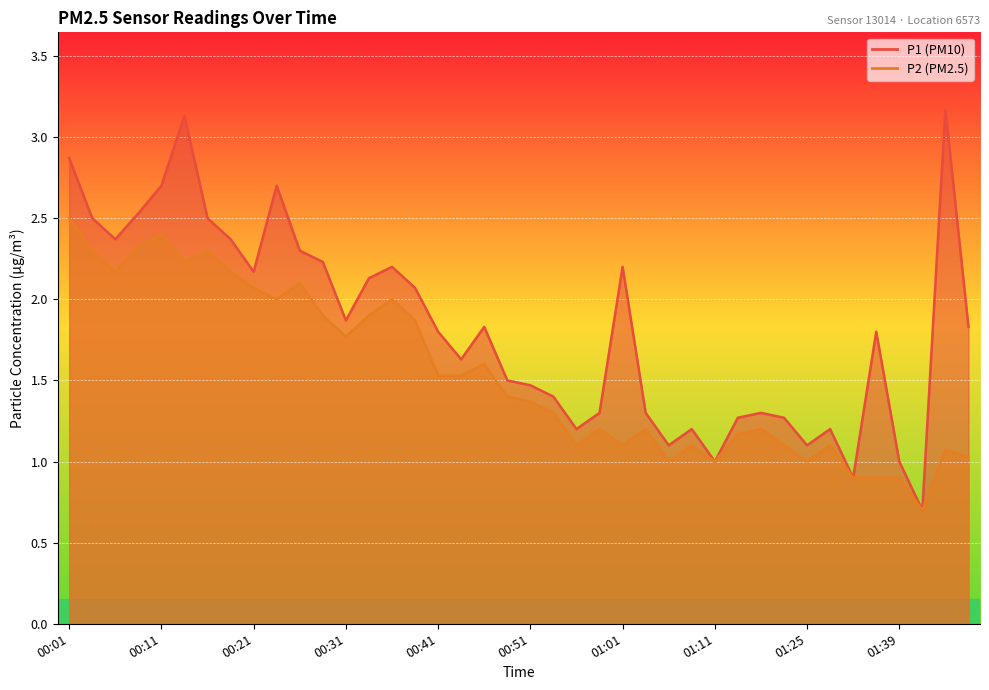

List the series in order of their overall mean, lowest first.

P2, P1